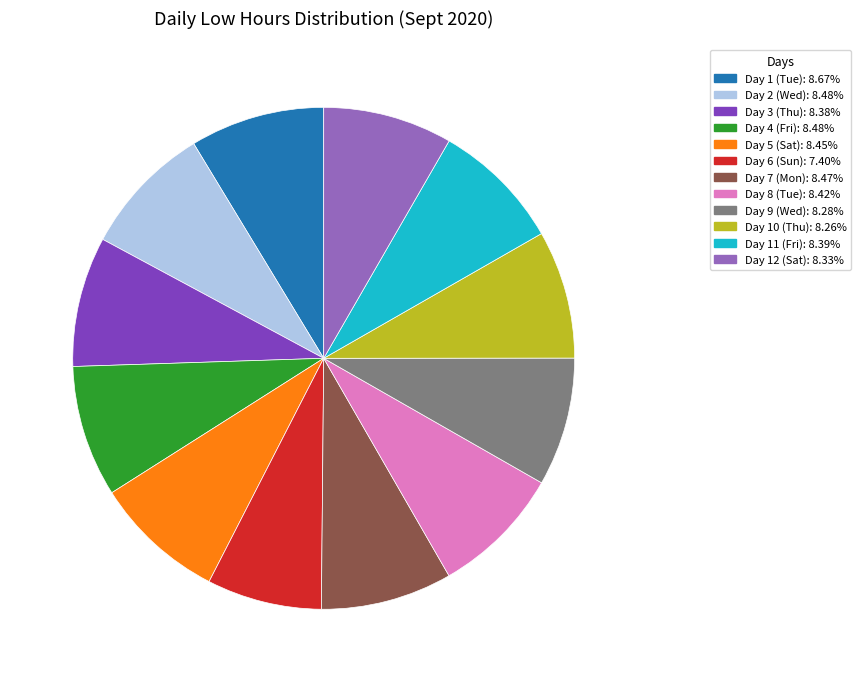

Between Day 8 (Tue) and Day 6 (Sun), which is larger?

Day 8 (Tue)